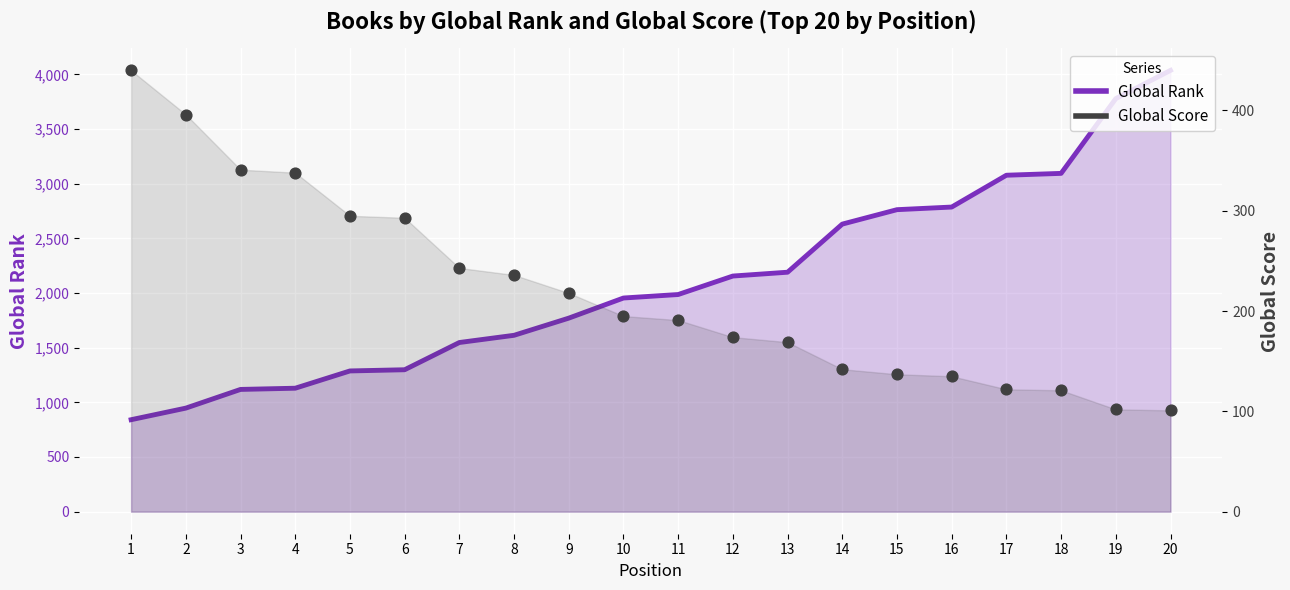

Which series contains the lowest Y value?

Global Score